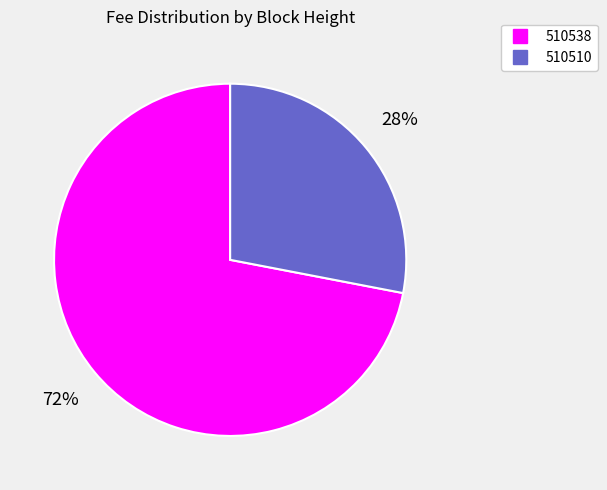

Which has a higher value, 510538 or 510510?

510538